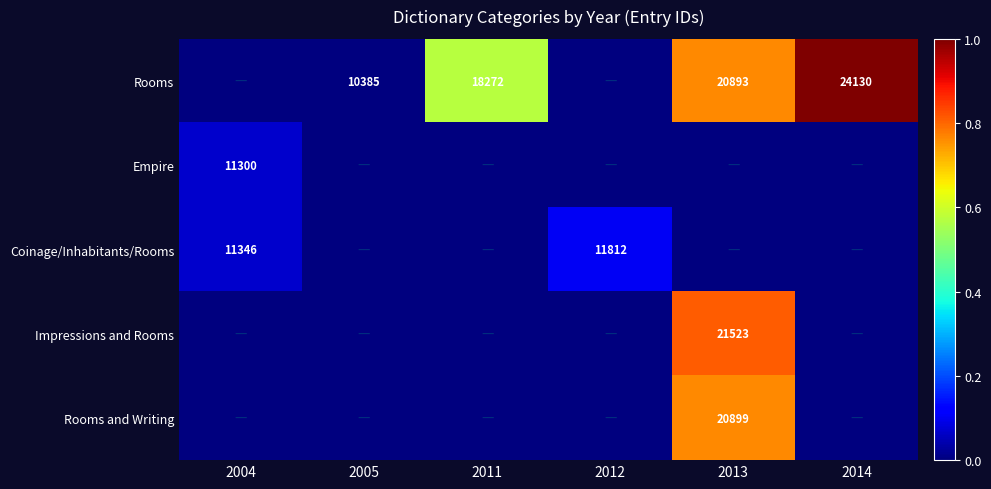

Is the value of Rooms at 2005 greater than the value of Coinage/Inhabitants/Rooms at 2012?

No